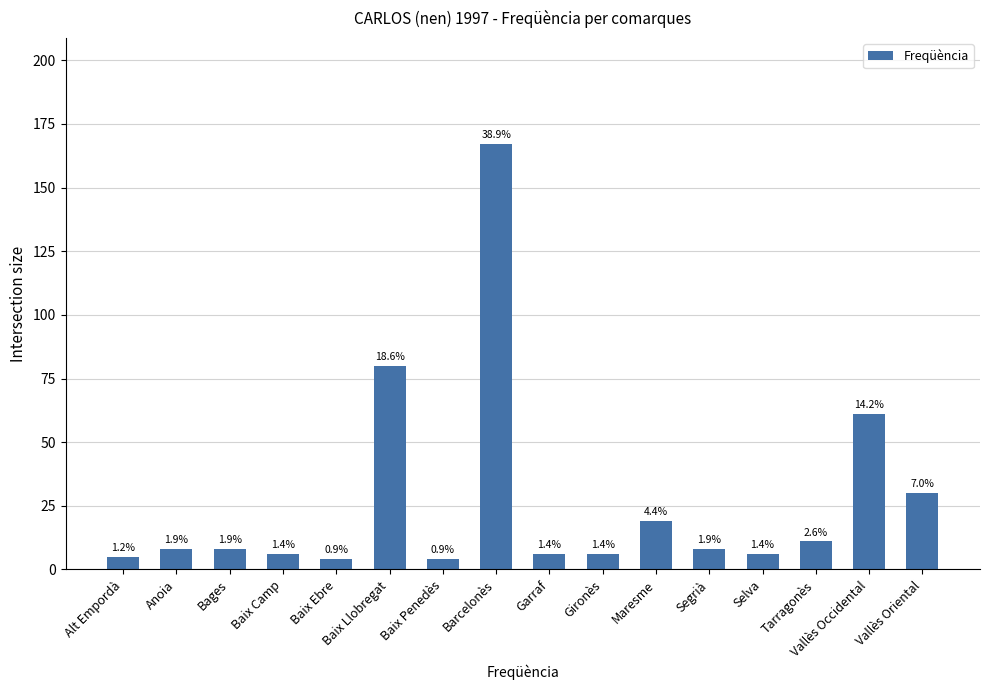

Rank the categories by value from highest to lowest.

Barcelonès, Baix Llobregat, Vallès Occidental, Vallès Oriental, Maresme, Tarragonès, Anoia, Bages, Segrià, Baix Camp, Garraf, Gironès, Selva, Alt Empordà, Baix Ebre, Baix Penedès